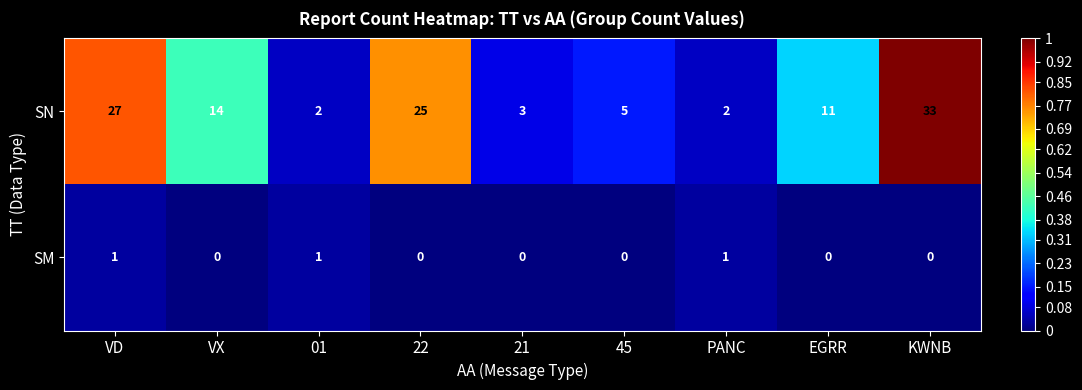

What is the maximum value shown in the chart?

33